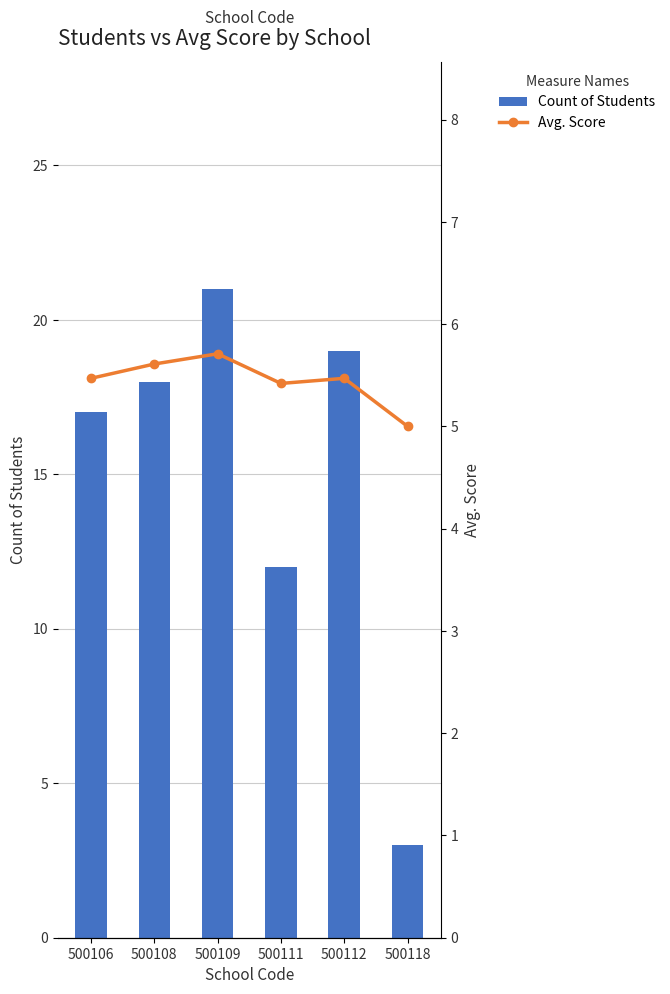

What is the sum of all Count of Students values?

90